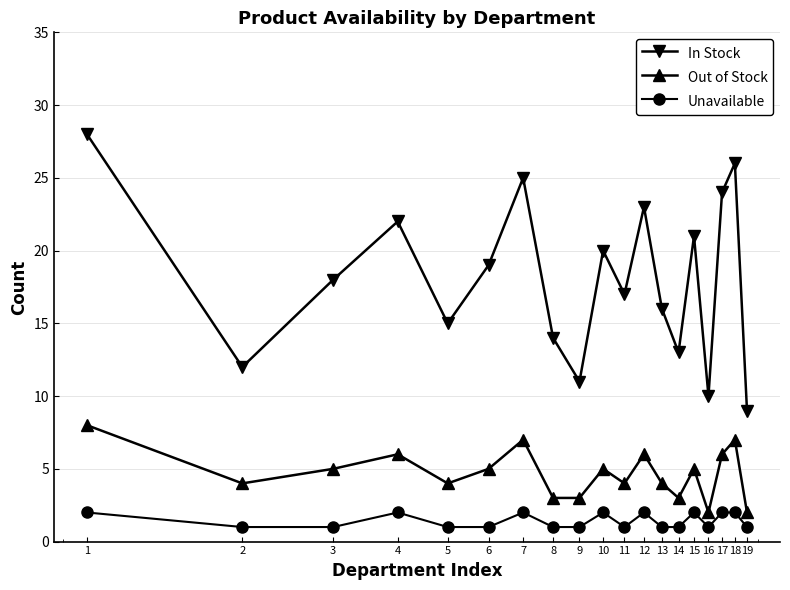

What is the sum of all Out of Stock values?

89